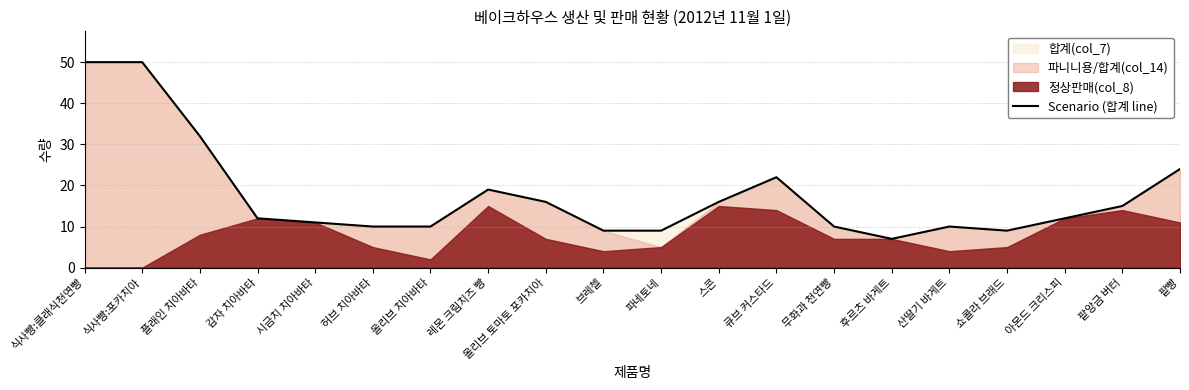

Read the value at 감자 치아바타, to the nearest 10.

10